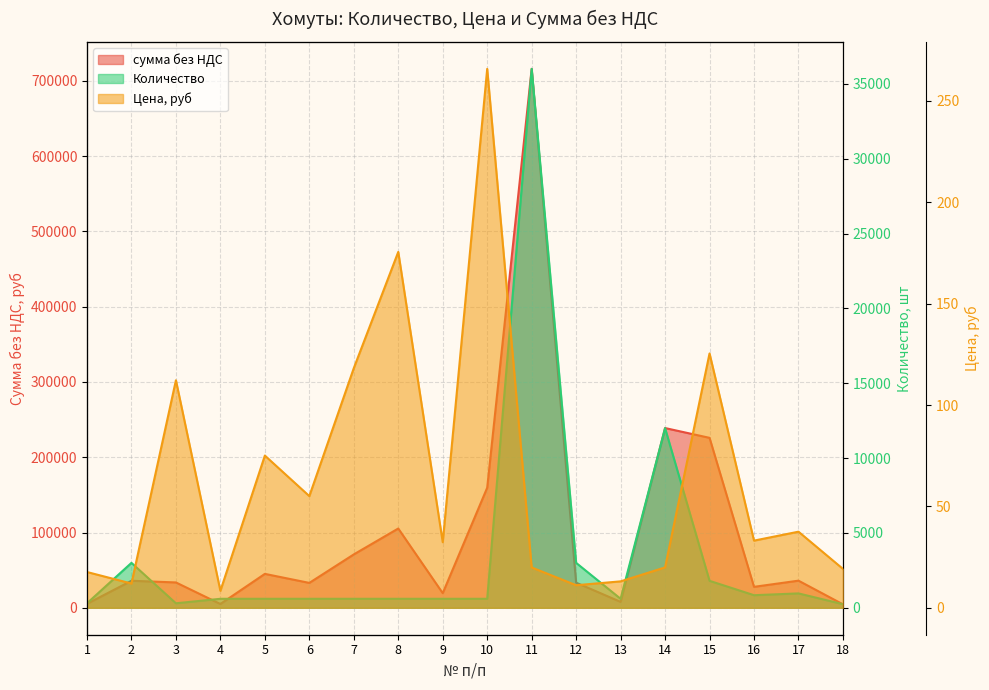

Rank the series at 9 from highest to lowest value.

сумма без НДС, Количество, Цена, руб